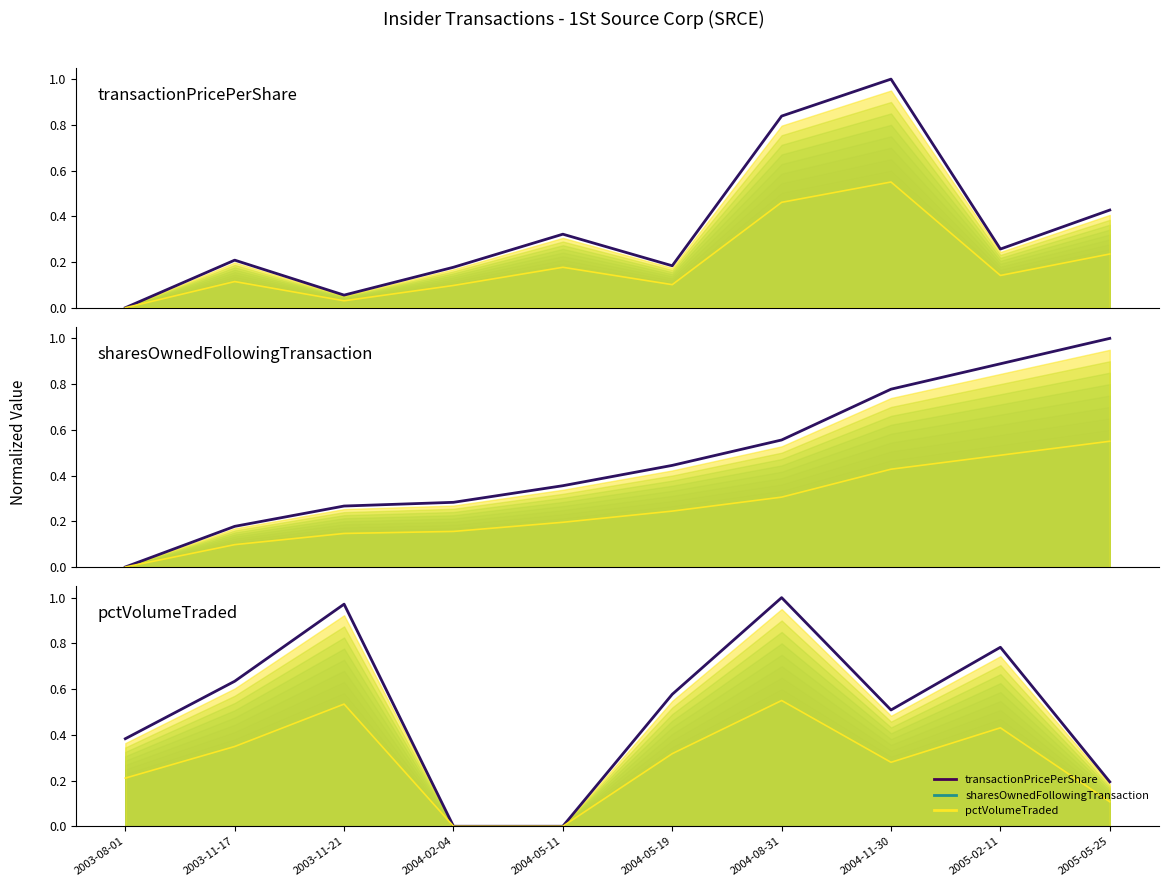

How many data points in pctVolumeTraded are above 0?

8